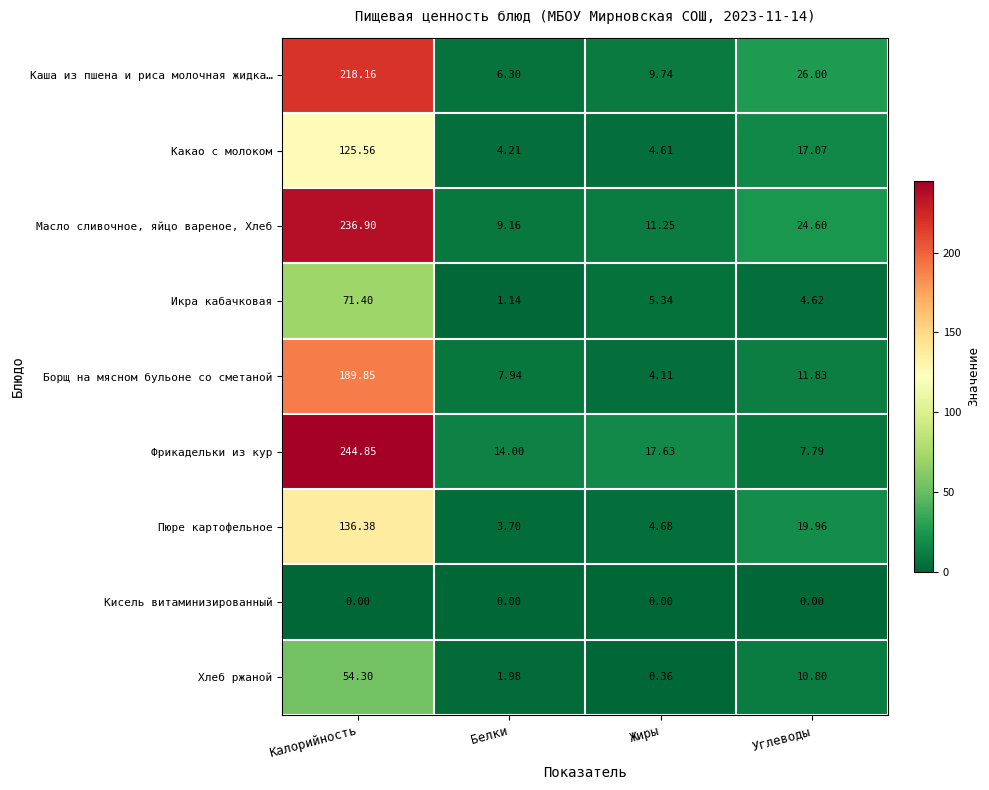

Which series has the largest total across all categories?

Фрикадельки из кур